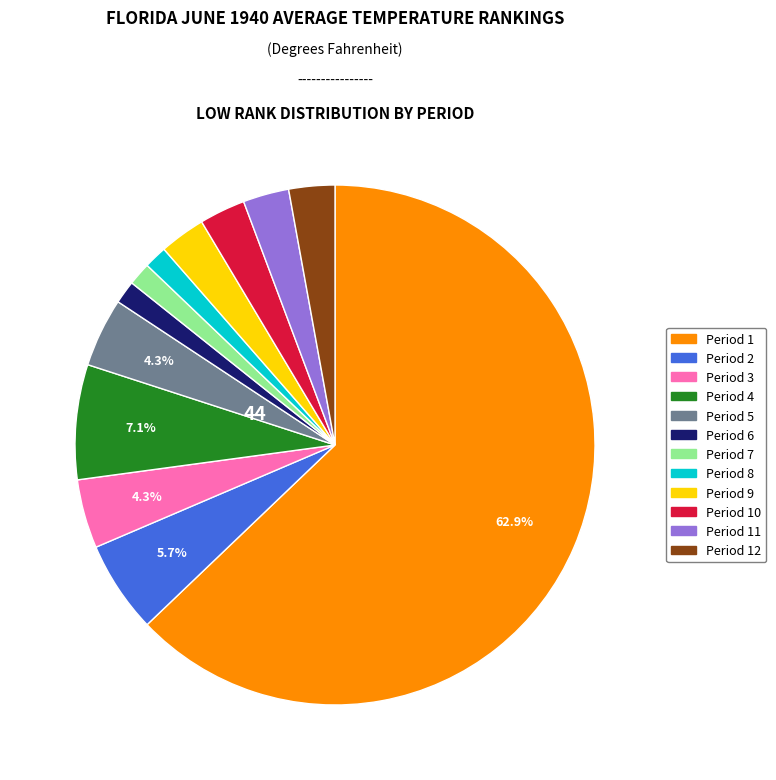

True or false: Period 8 accounts for 1% of the total.

True